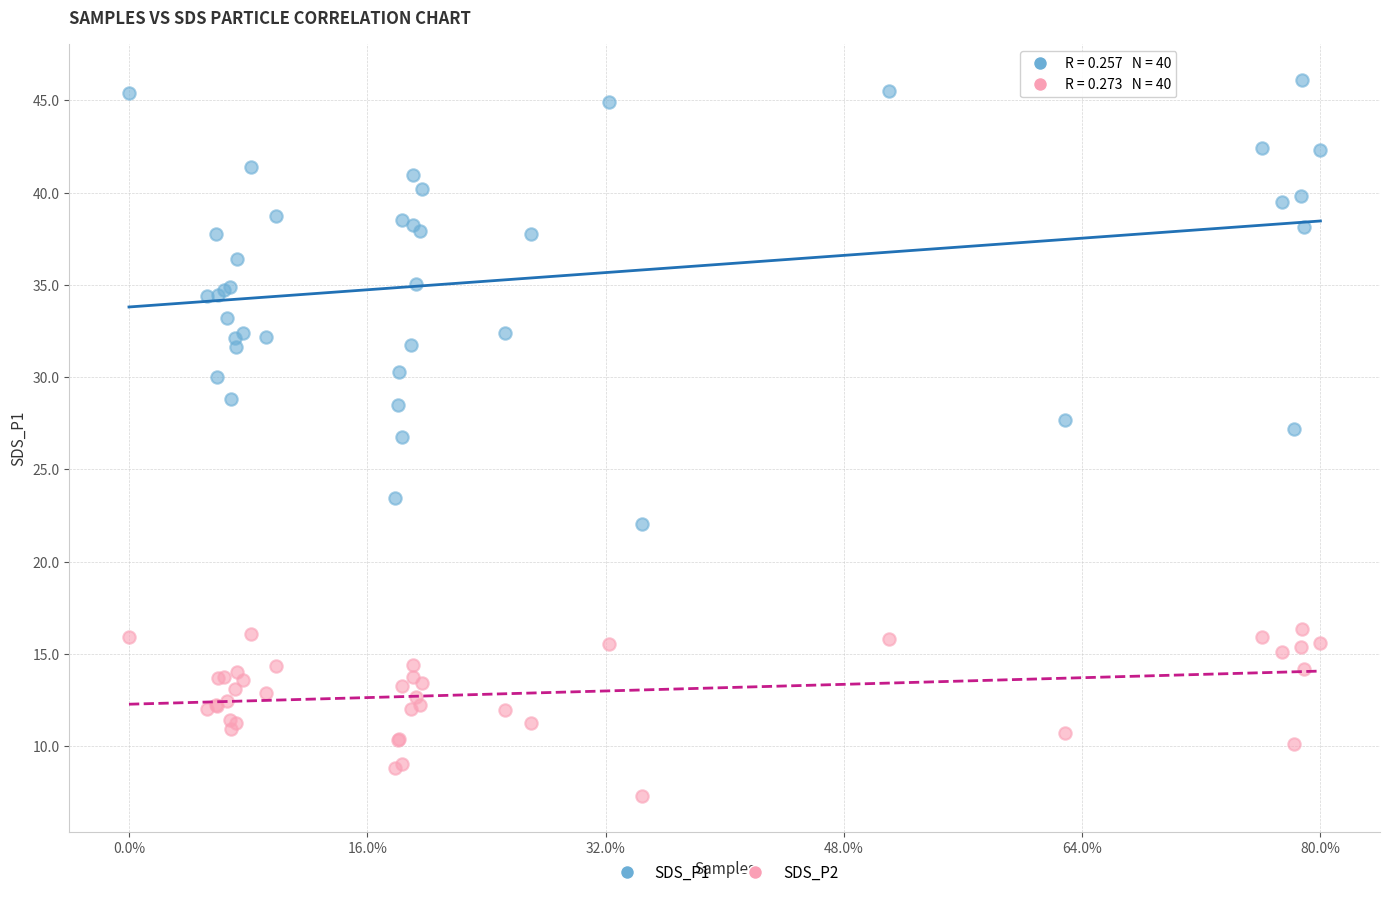

Which series contains the lowest Y value?

SDS_P2